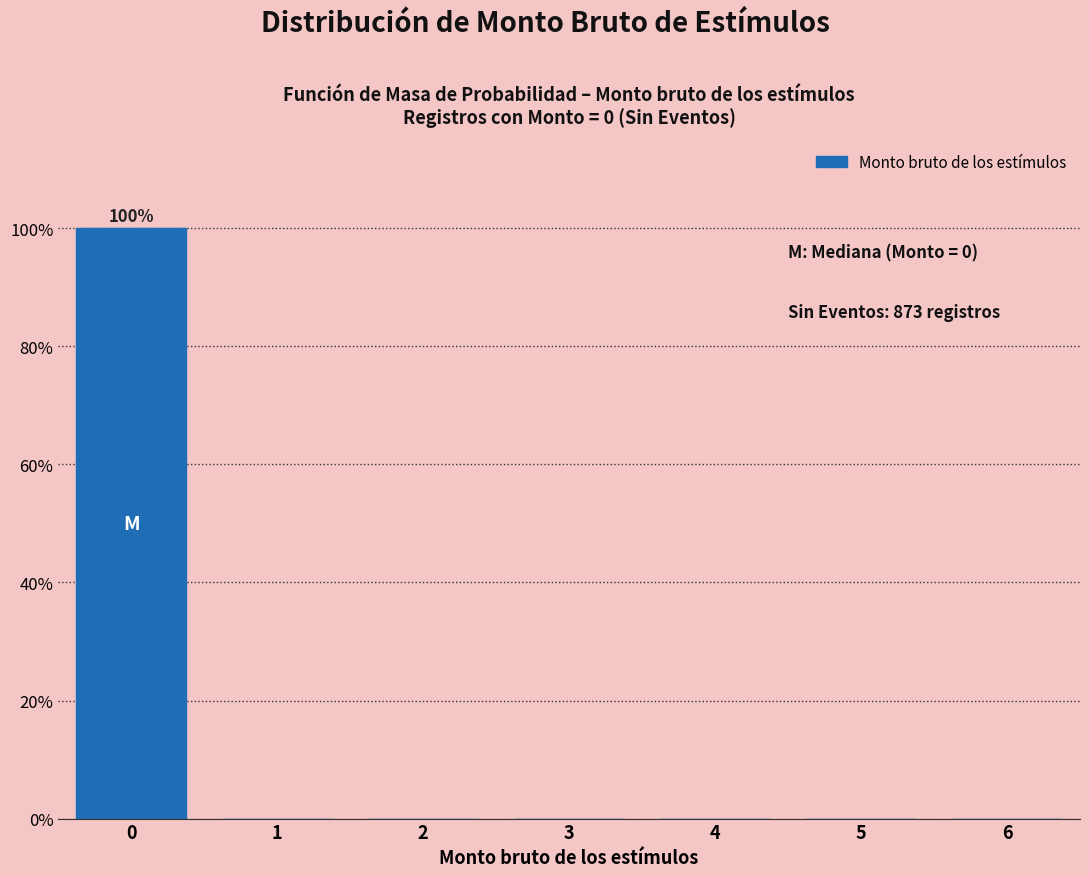

Reading right to left, extract all data points from this chart.

6=0	5=0	4=0	3=0	2=0	1=0	0=100